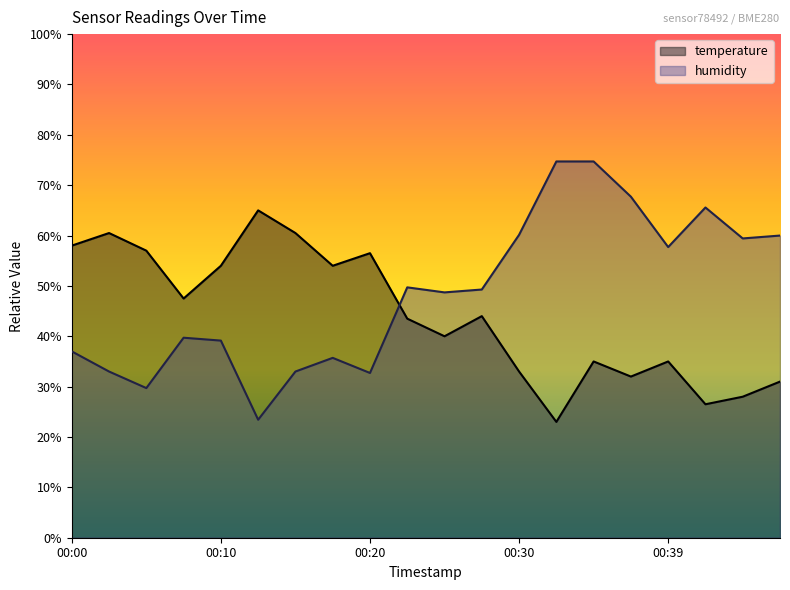

What value does the humidity series have at 00:08?

39.7